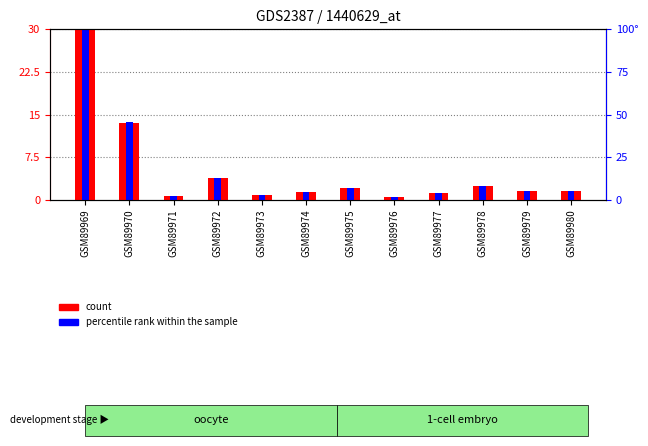

What are all the series names shown in the legend?

count, percentile rank within the sample